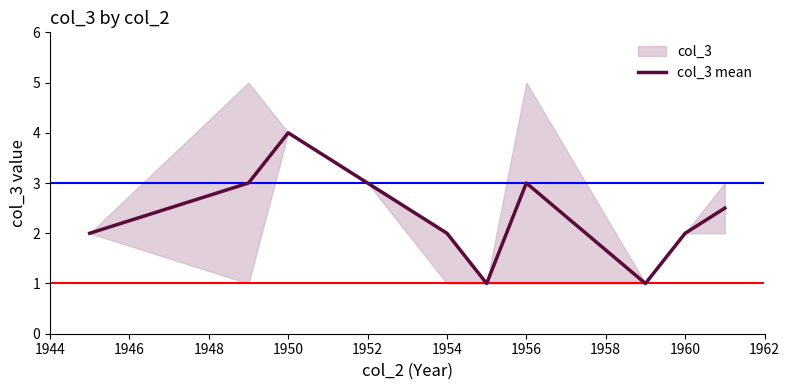

What is the greatest value displayed?

4.0